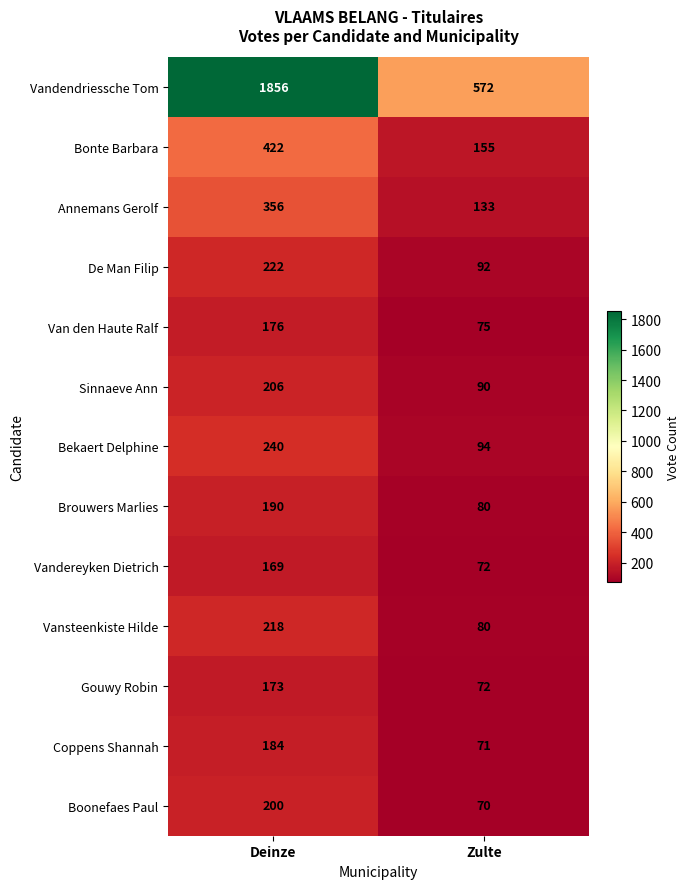

Reading left to right, list all the values displayed in this chart.

Vandendriessche Tom: Deinze=1856	Zulte=572
Bonte Barbara: Deinze=422	Zulte=155
Annemans Gerolf: Deinze=356	Zulte=133
De Man Filip: Deinze=222	Zulte=92
Van den Haute Ralf: Deinze=176	Zulte=75
Sinnaeve Ann: Deinze=206	Zulte=90
Bekaert Delphine: Deinze=240	Zulte=94
Brouwers Marlies: Deinze=190	Zulte=80
Vandereyken Dietrich: Deinze=169	Zulte=72
Vansteenkiste Hilde: Deinze=218	Zulte=80
Gouwy Robin: Deinze=173	Zulte=72
Coppens Shannah: Deinze=184	Zulte=71
Boonefaes Paul: Deinze=200	Zulte=70